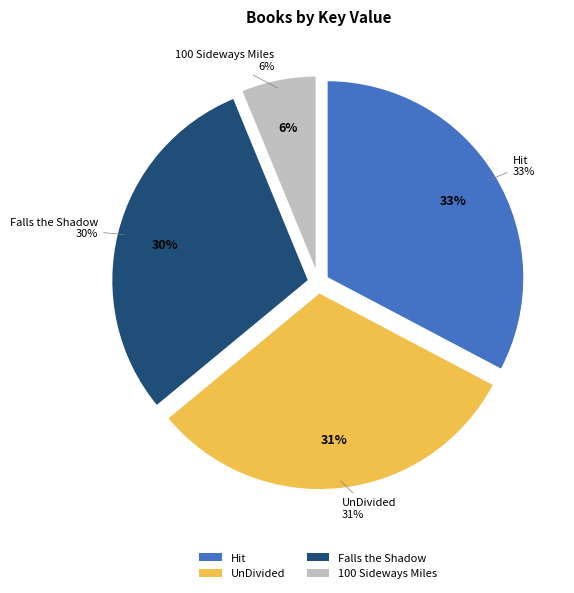

What portion of the pie excludes Hit?

67.3%